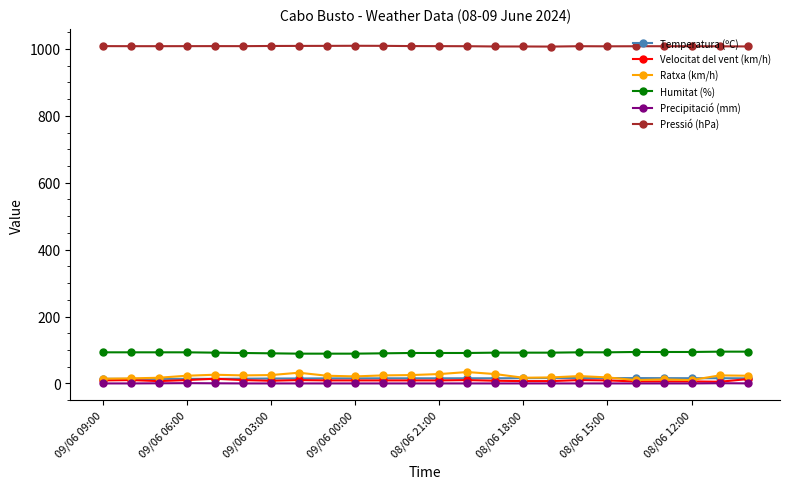

What is the minimum value for Velocitat del vent (km/h)?

5.0